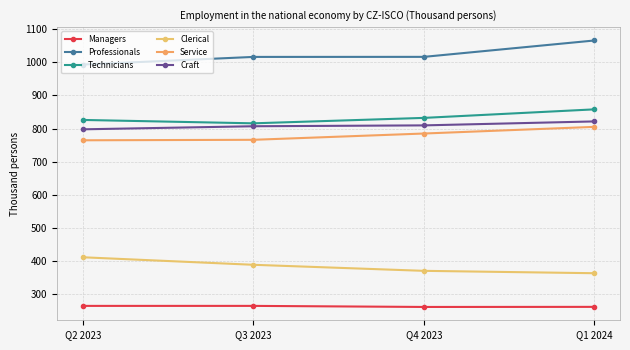

What is the greatest value displayed?

1065.4